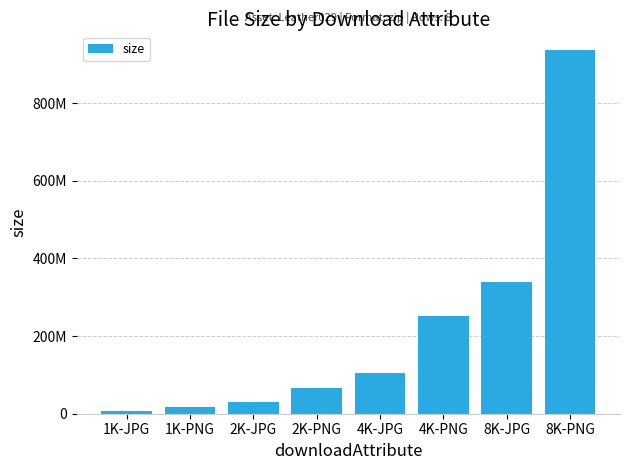

Rank the categories by value from highest to lowest.

8K-PNG, 8K-JPG, 4K-PNG, 4K-JPG, 2K-PNG, 2K-JPG, 1K-PNG, 1K-JPG